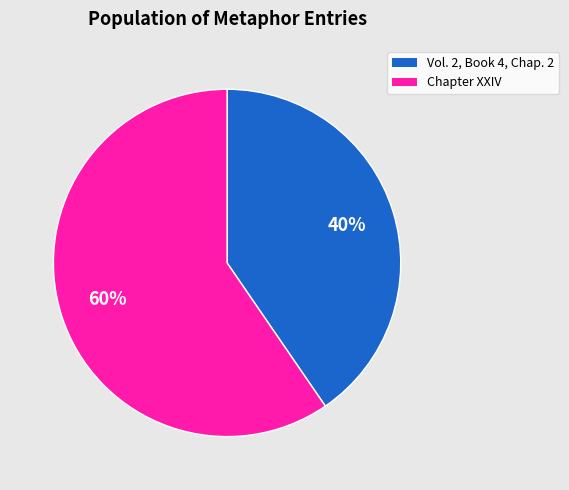

How many slices are in this pie chart?

2